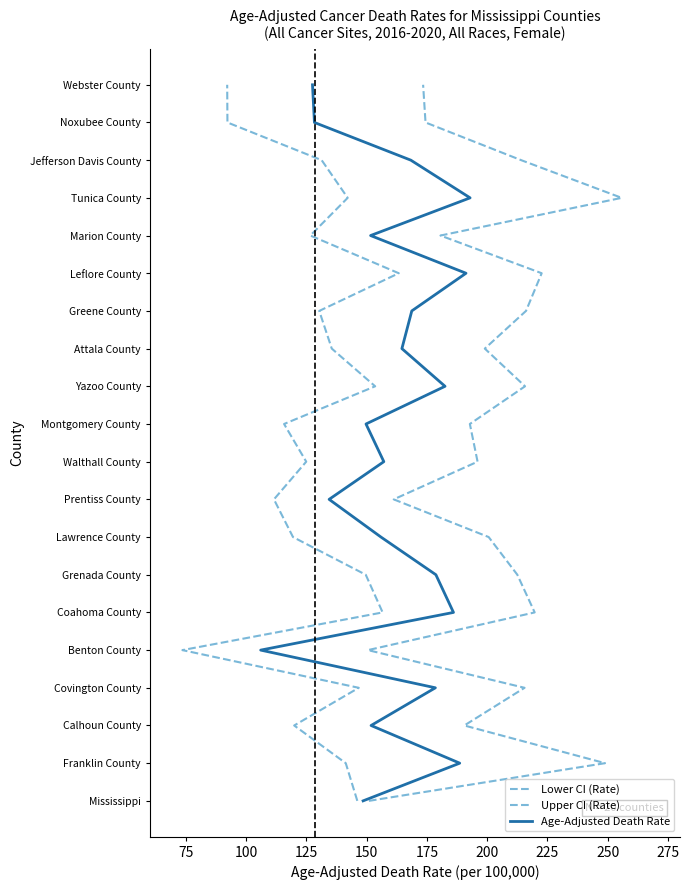

Which series changed the most between 100 and 175?

Lower CI (Rate)